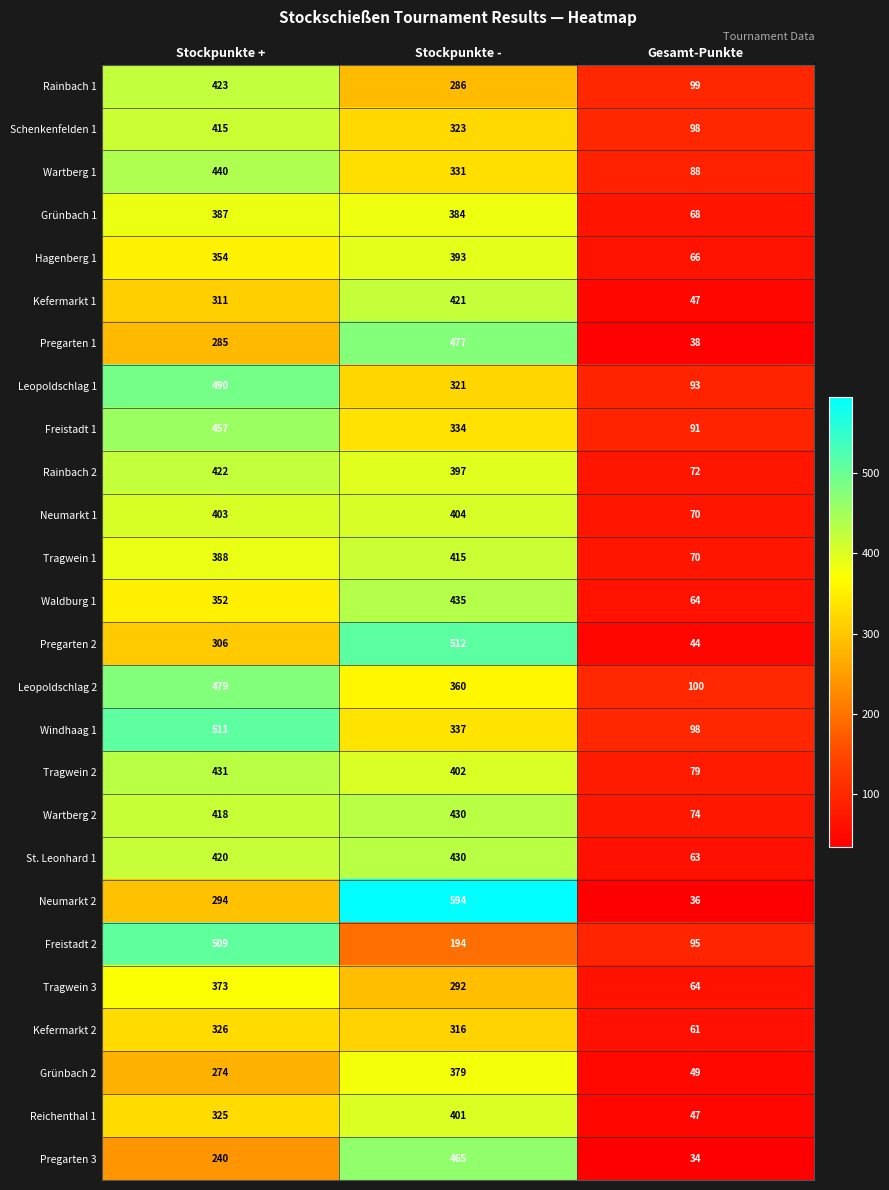

Which category has the highest value across all series?

Stockpunkte -